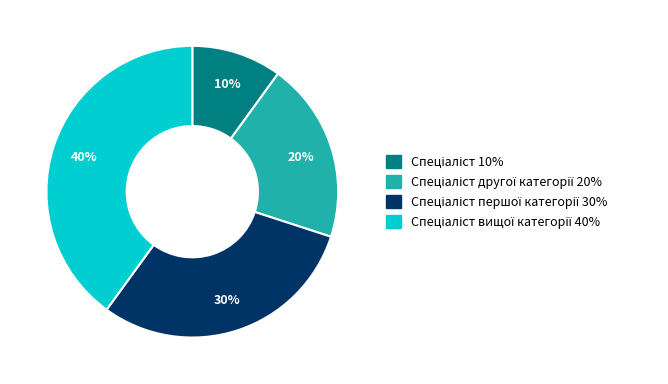

How many segments does this pie chart have?

4